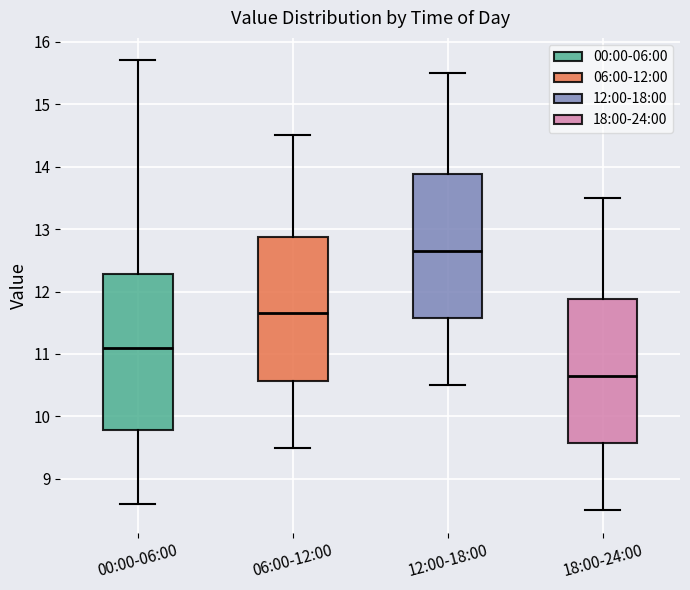

Where does the upper whisker of the box for 12:00-18:00 end on the y-axis? The values are not printed on the chart, so give them approximately, as read against the axis.

15.5